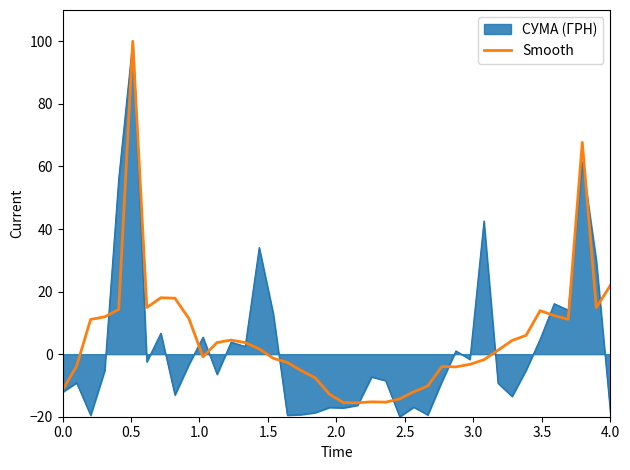

What is the greatest value displayed?

100.0